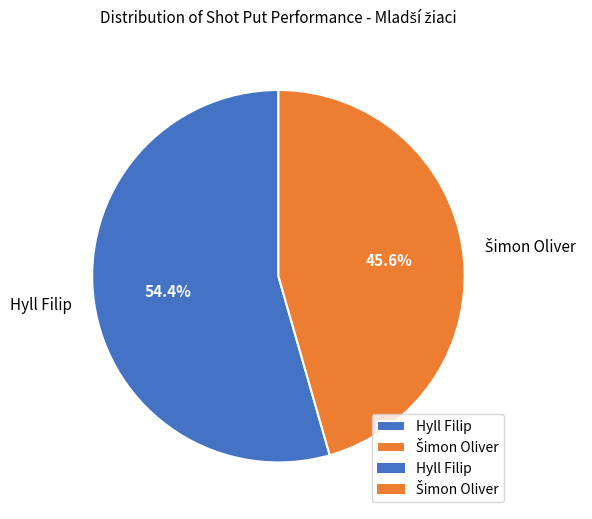

Does Hyll Filip account for over 50% of the chart?

Yes